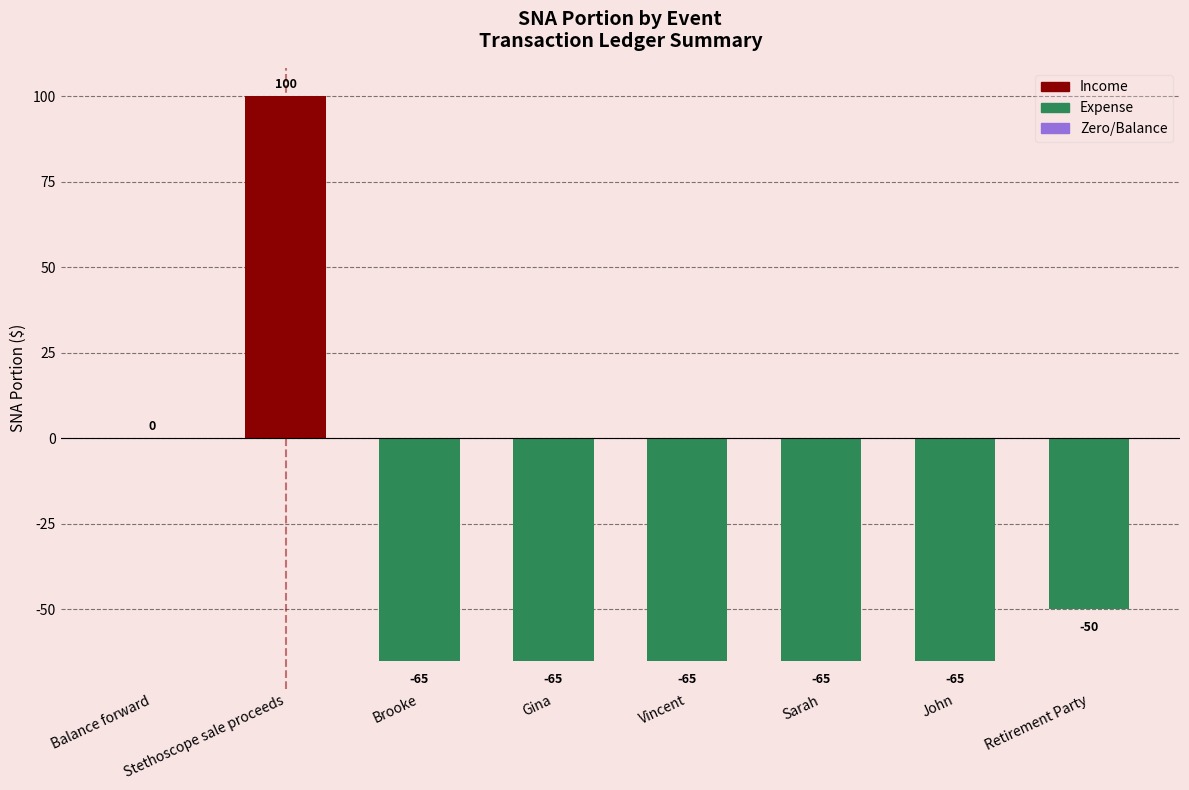

How many values exceed -65?

3